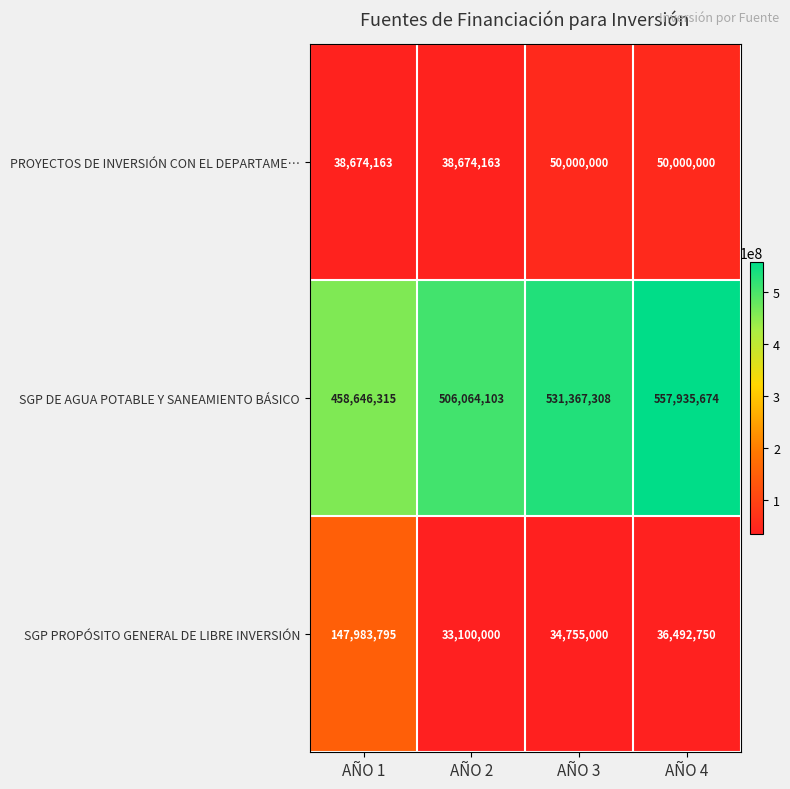

What value does the SGP PROPÓSITO GENERAL DE LIBRE INVERSIÓN series have at AÑO 4?

36492750